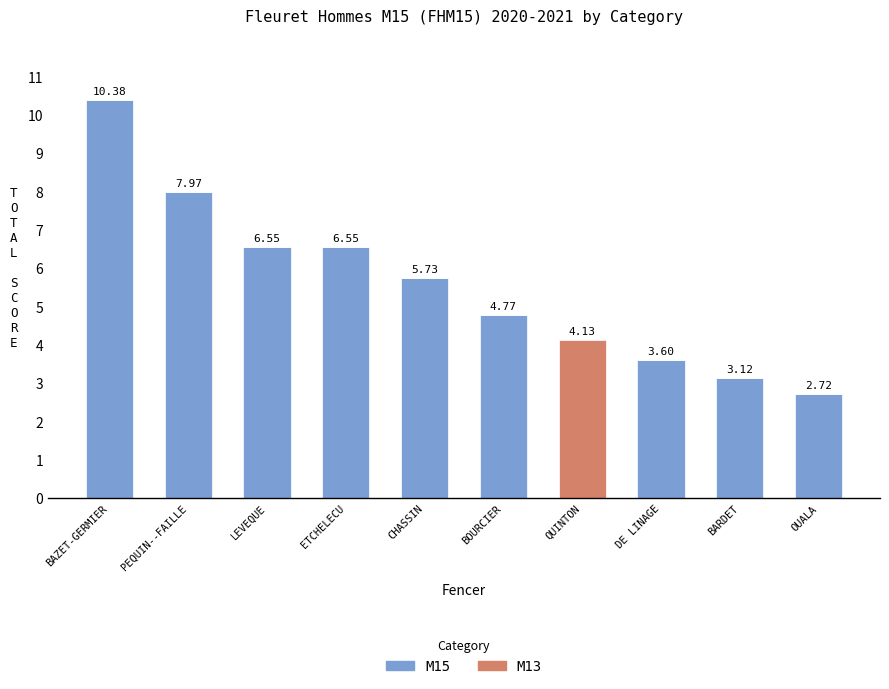

Which category has the highest value in the M15 series?

BAZET-GERMIER